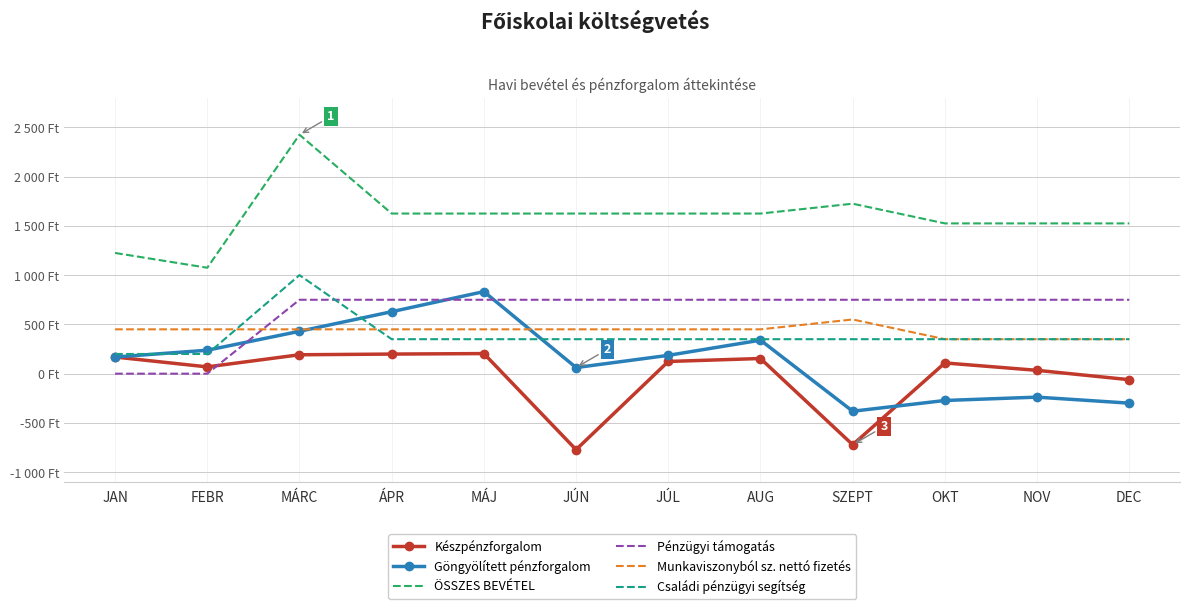

Where is the first local minimum for Készpénzforgalom?

FEBR